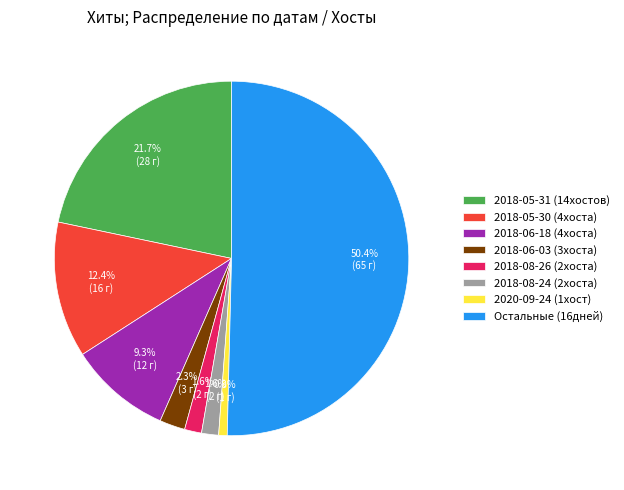

What is the majority slice?

Остальные (16дней)